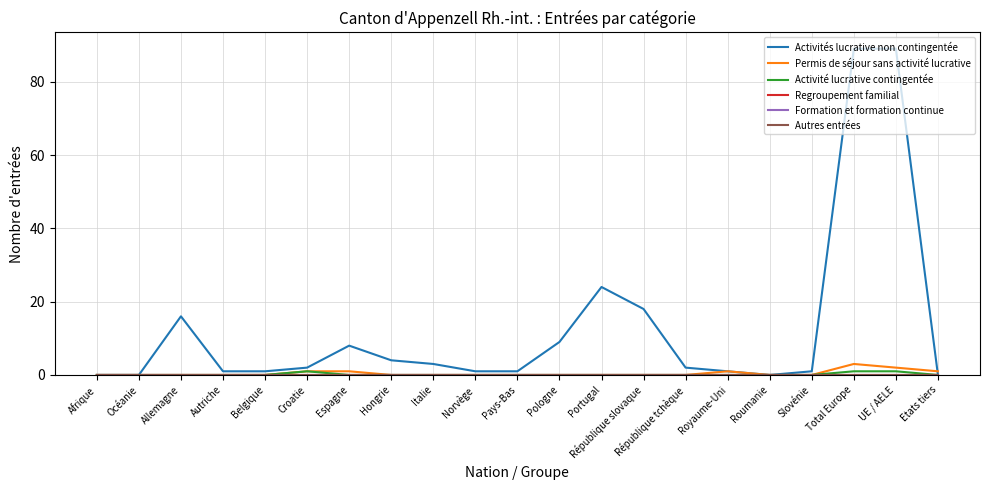

Rank the series at Portugal from lowest to highest value.

Permis de séjour sans activité lucrative, Activité lucrative contingentée, Regroupement familial, Formation et formation continue, Autres entrées, Activités lucrative non contingentée